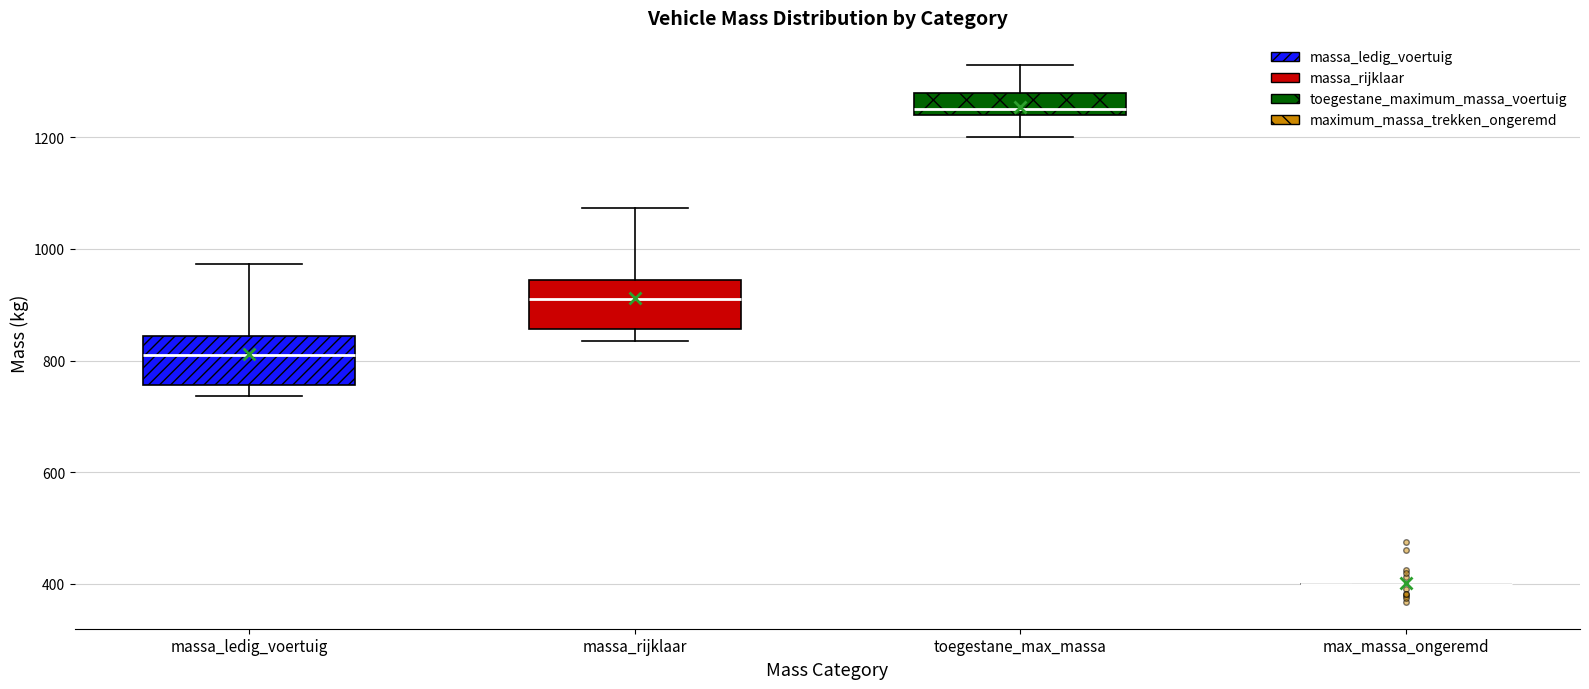

Where does the upper whisker of the box for toegestane_max_massa end on the y-axis? The values are not printed on the chart, so give them approximately, as read against the axis.

1340